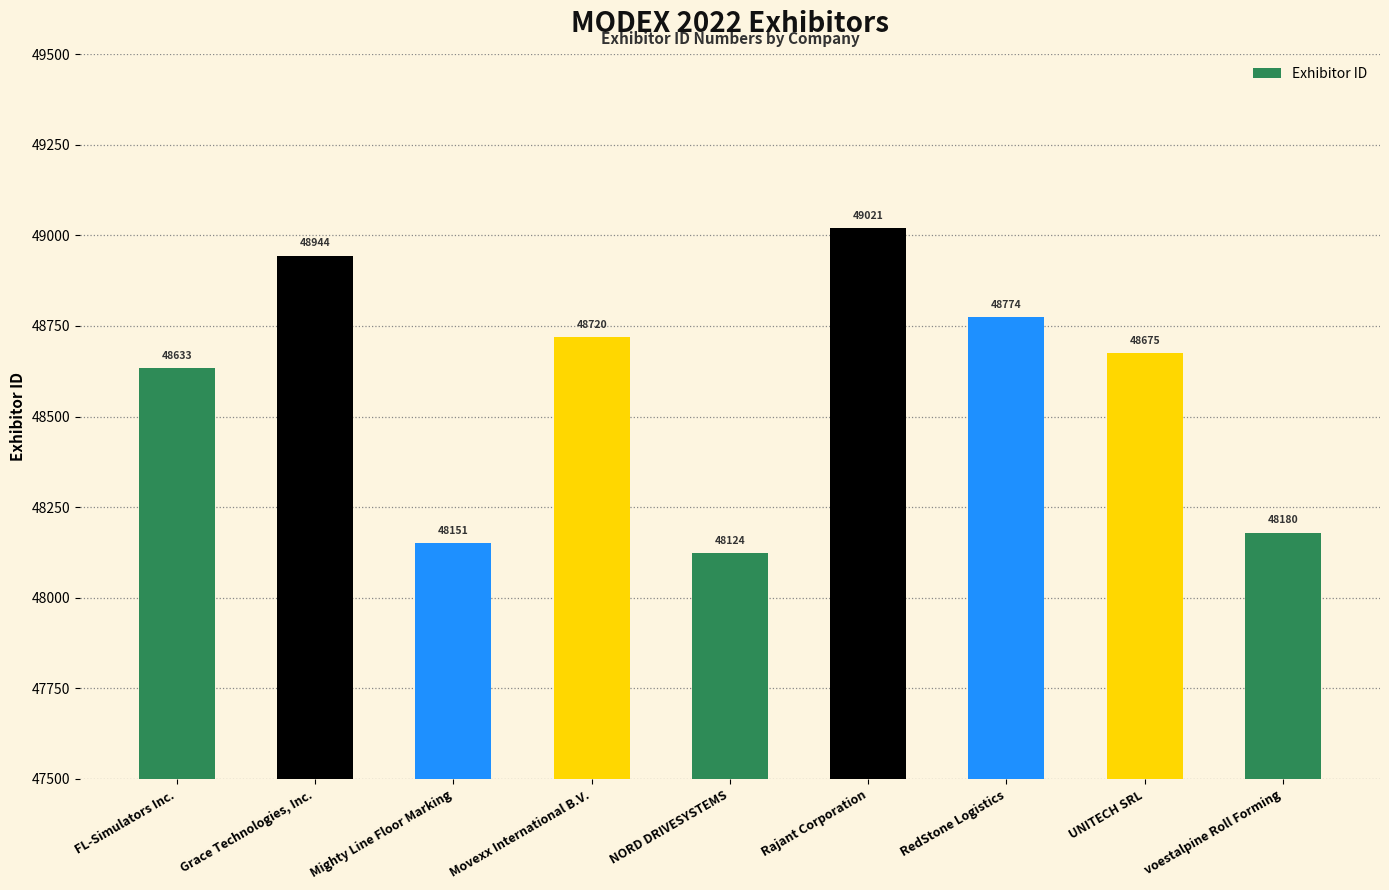

What is the smallest value displayed?

48124